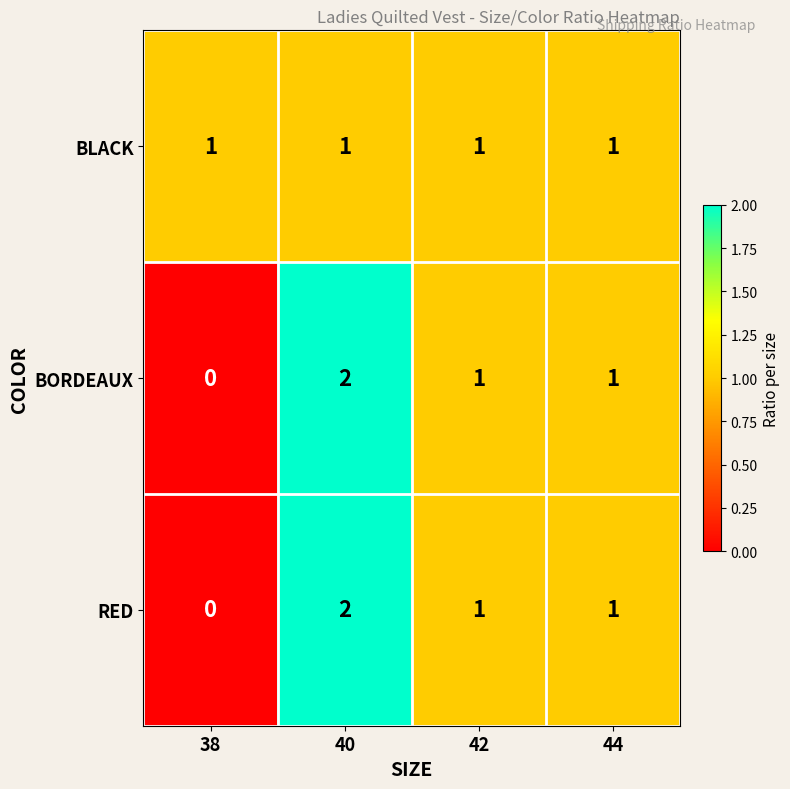

Reading right to left, extract all data points from this chart.

BLACK: 44=1	42=1	40=1	38=1
BORDEAUX: 44=1	42=1	40=2	38=0
RED: 44=1	42=1	40=2	38=0